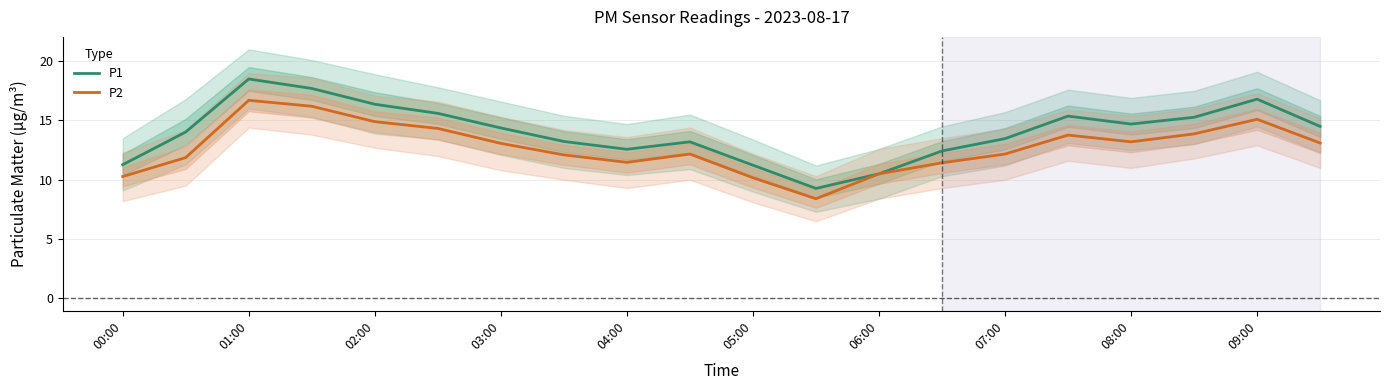

What is the maximum value for P1?

18.5